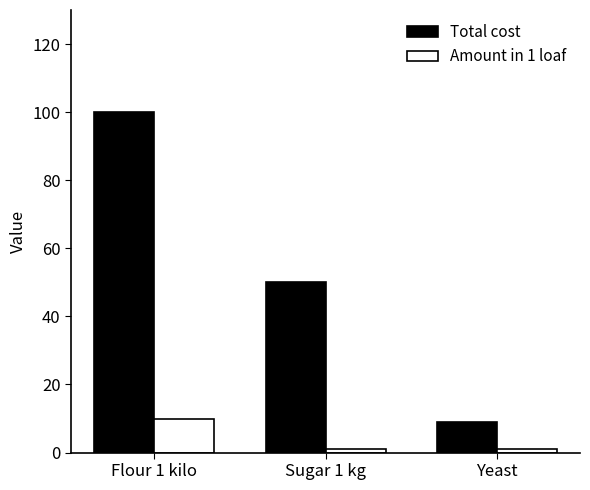

The Total cost series shows 4 at Yeast. True or false?

False